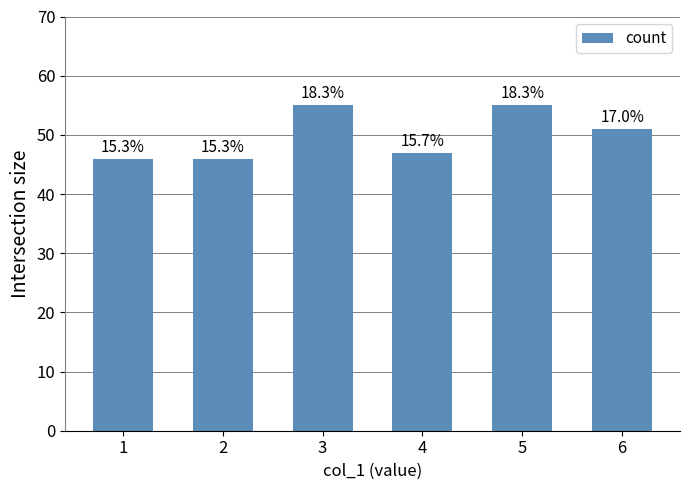

How many bars are there in total?

6